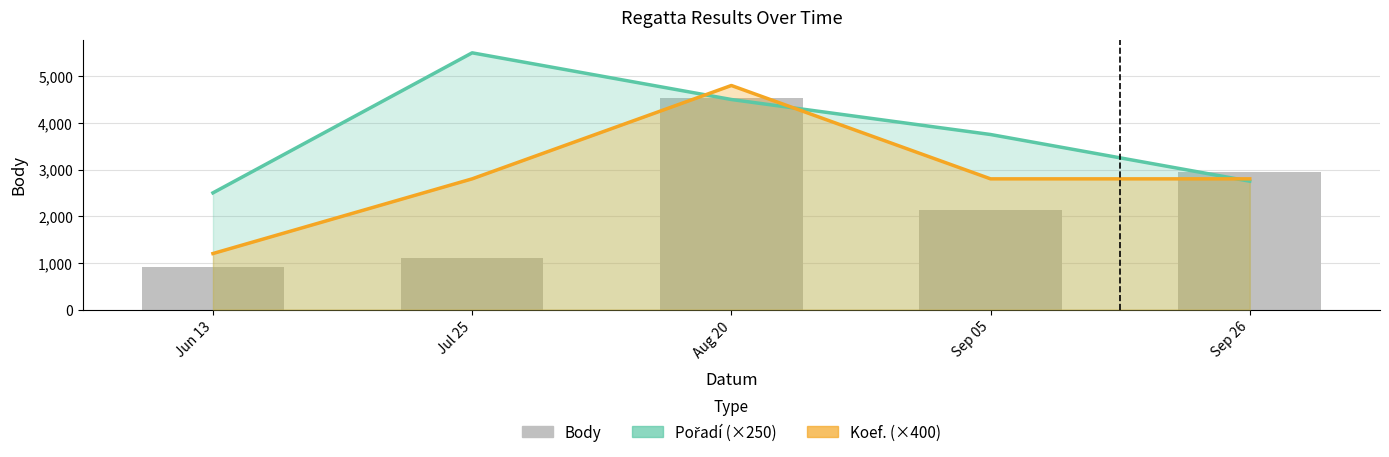

The Body series shows 4971 at Sep 26. True or false?

False